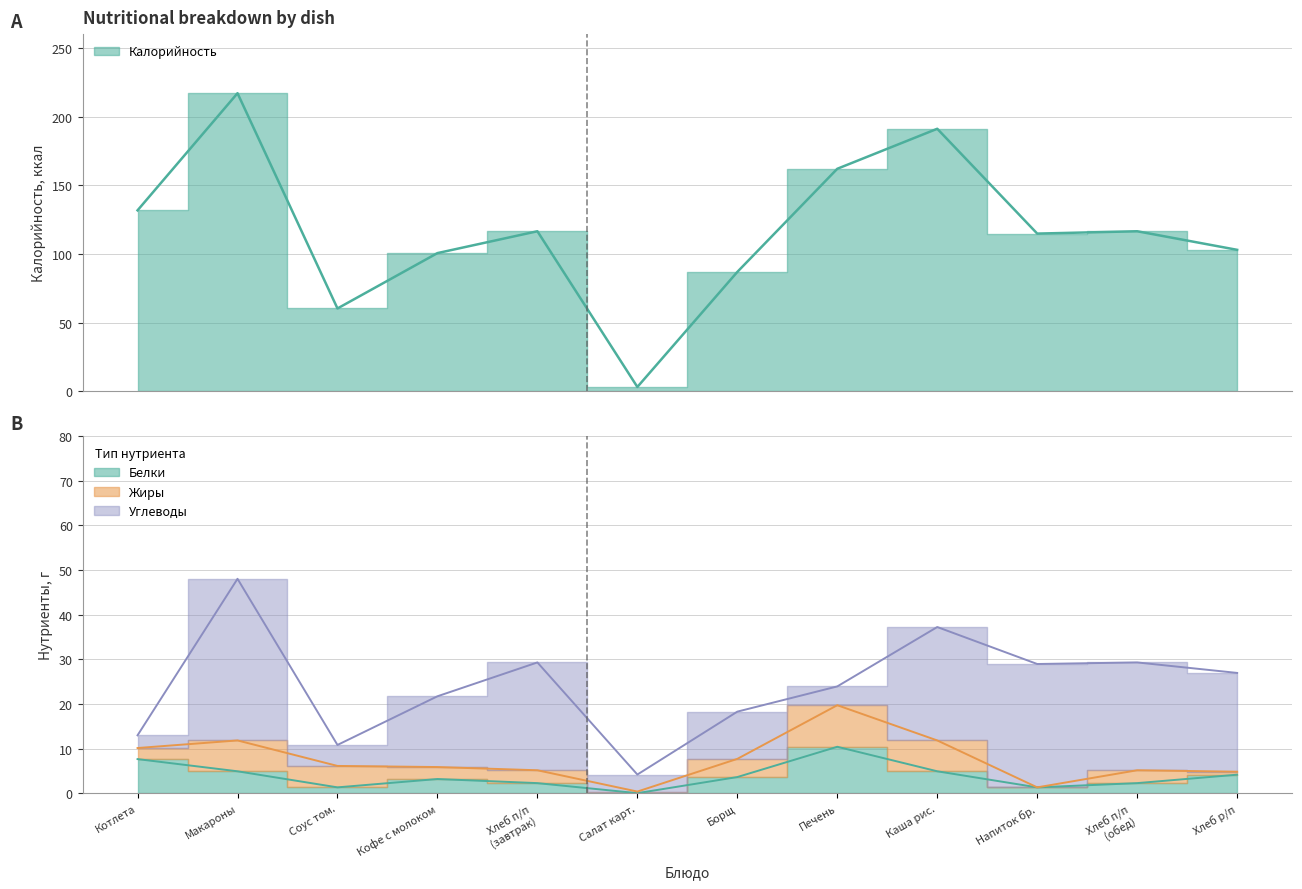

What value does the Калорийность series have at Печень?

162.0